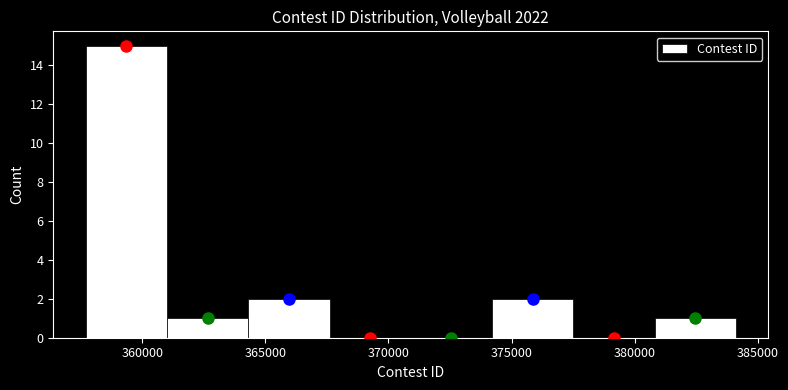

How tall is the bar that spans 374000 to 377500 on the x-axis? Neither the bar edges nor the heights are printed on the chart, so give them approximately, as read against the axes.

2